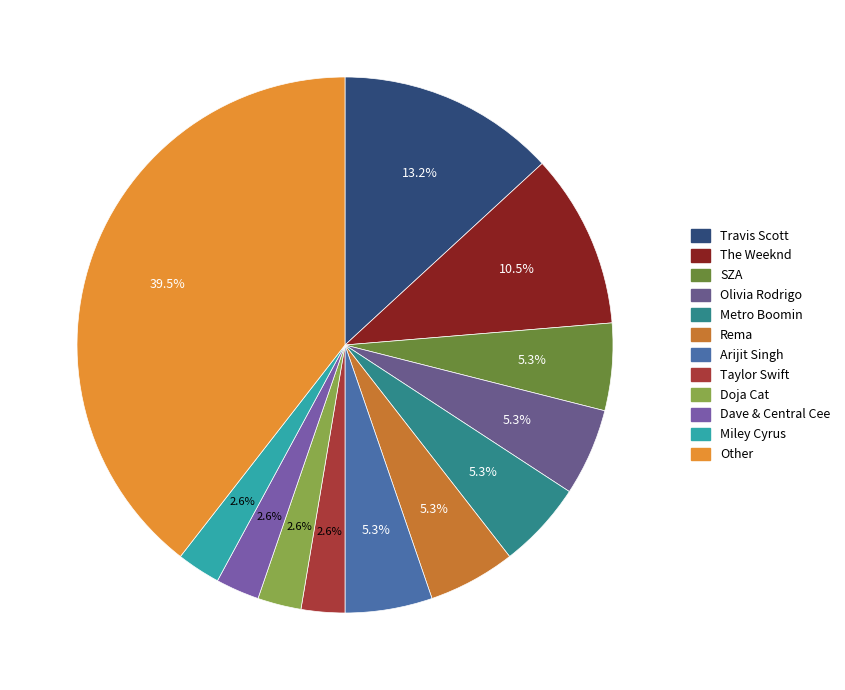

How many segments does this pie chart have?

12